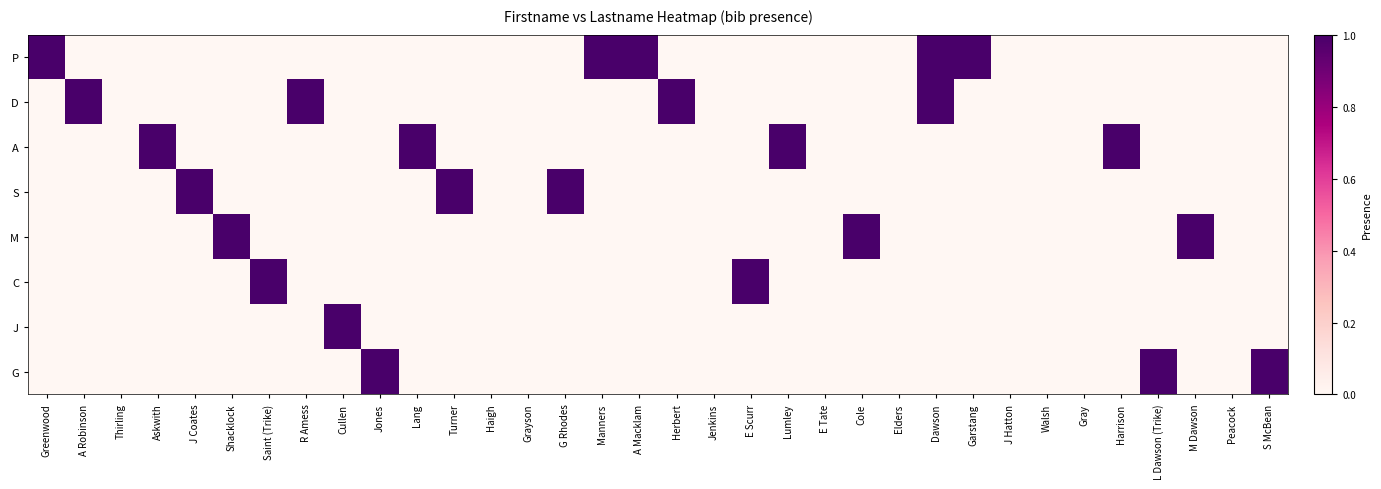

Reading right to left, what are all the values shown in this chart?

P: S McBean=0	Peacock=0	M Dawson=0	L Dawson (Trike)=0	Harrison=0	Gray=0	Walsh=0	J Hatton=0	Garstang=1	Dawson=1	Elders=0	Cole=0	E Tate=0	Lumley=0	E Scurr=0	Jenkins=0	Herbert=0	A Macklam=1	Manners=1	G Rhodes=0	Grayson=0	Haigh=0	Turner=0	Lang=0	Jones=0	Cullen=0	R Amess=0	Saint (Trike)=0	Shacklock=0	J Coates=0	Askwith=0	Thirling=0	A Robinson=0	Greenwood=1
D: S McBean=0	Peacock=0	M Dawson=0	L Dawson (Trike)=0	Harrison=0	Gray=0	Walsh=0	J Hatton=0	Garstang=0	Dawson=1	Elders=0	Cole=0	E Tate=0	Lumley=0	E Scurr=0	Jenkins=0	Herbert=1	A Macklam=0	Manners=0	G Rhodes=0	Grayson=0	Haigh=0	Turner=0	Lang=0	Jones=0	Cullen=0	R Amess=1	Saint (Trike)=0	Shacklock=0	J Coates=0	Askwith=0	Thirling=0	A Robinson=1	Greenwood=0
A: S McBean=0	Peacock=0	M Dawson=0	L Dawson (Trike)=0	Harrison=1	Gray=0	Walsh=0	J Hatton=0	Garstang=0	Dawson=0	Elders=0	Cole=0	E Tate=0	Lumley=1	E Scurr=0	Jenkins=0	Herbert=0	A Macklam=0	Manners=0	G Rhodes=0	Grayson=0	Haigh=0	Turner=0	Lang=1	Jones=0	Cullen=0	R Amess=0	Saint (Trike)=0	Shacklock=0	J Coates=0	Askwith=1	Thirling=0	A Robinson=0	Greenwood=0
S: S McBean=0	Peacock=0	M Dawson=0	L Dawson (Trike)=0	Harrison=0	Gray=0	Walsh=0	J Hatton=0	Garstang=0	Dawson=0	Elders=0	Cole=0	E Tate=0	Lumley=0	E Scurr=0	Jenkins=0	Herbert=0	A Macklam=0	Manners=0	G Rhodes=1	Grayson=0	Haigh=0	Turner=1	Lang=0	Jones=0	Cullen=0	R Amess=0	Saint (Trike)=0	Shacklock=0	J Coates=1	Askwith=0	Thirling=0	A Robinson=0	Greenwood=0
M: S McBean=0	Peacock=0	M Dawson=1	L Dawson (Trike)=0	Harrison=0	Gray=0	Walsh=0	J Hatton=0	Garstang=0	Dawson=0	Elders=0	Cole=1	E Tate=0	Lumley=0	E Scurr=0	Jenkins=0	Herbert=0	A Macklam=0	Manners=0	G Rhodes=0	Grayson=0	Haigh=0	Turner=0	Lang=0	Jones=0	Cullen=0	R Amess=0	Saint (Trike)=0	Shacklock=1	J Coates=0	Askwith=0	Thirling=0	A Robinson=0	Greenwood=0
C: S McBean=0	Peacock=0	M Dawson=0	L Dawson (Trike)=0	Harrison=0	Gray=0	Walsh=0	J Hatton=0	Garstang=0	Dawson=0	Elders=0	Cole=0	E Tate=0	Lumley=0	E Scurr=1	Jenkins=0	Herbert=0	A Macklam=0	Manners=0	G Rhodes=0	Grayson=0	Haigh=0	Turner=0	Lang=0	Jones=0	Cullen=0	R Amess=0	Saint (Trike)=1	Shacklock=0	J Coates=0	Askwith=0	Thirling=0	A Robinson=0	Greenwood=0
J: S McBean=0	Peacock=0	M Dawson=0	L Dawson (Trike)=0	Harrison=0	Gray=0	Walsh=0	J Hatton=0	Garstang=0	Dawson=0	Elders=0	Cole=0	E Tate=0	Lumley=0	E Scurr=0	Jenkins=0	Herbert=0	A Macklam=0	Manners=0	G Rhodes=0	Grayson=0	Haigh=0	Turner=0	Lang=0	Jones=0	Cullen=1	R Amess=0	Saint (Trike)=0	Shacklock=0	J Coates=0	Askwith=0	Thirling=0	A Robinson=0	Greenwood=0
G: S McBean=1	Peacock=0	M Dawson=0	L Dawson (Trike)=1	Harrison=0	Gray=0	Walsh=0	J Hatton=0	Garstang=0	Dawson=0	Elders=0	Cole=0	E Tate=0	Lumley=0	E Scurr=0	Jenkins=0	Herbert=0	A Macklam=0	Manners=0	G Rhodes=0	Grayson=0	Haigh=0	Turner=0	Lang=0	Jones=1	Cullen=0	R Amess=0	Saint (Trike)=0	Shacklock=0	J Coates=0	Askwith=0	Thirling=0	A Robinson=0	Greenwood=0